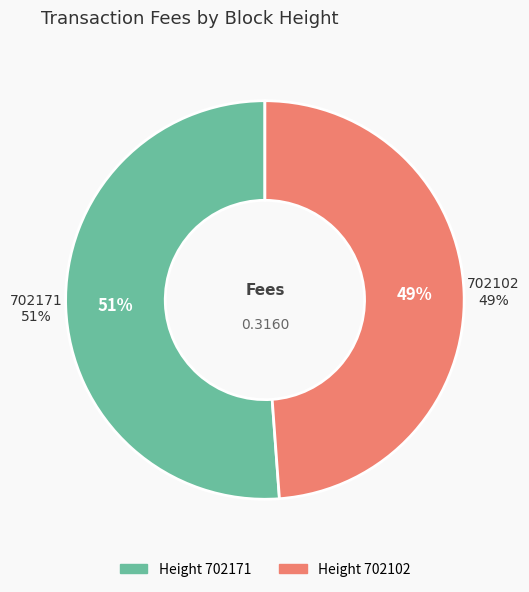

What portion of the pie excludes 702171?

48.8%